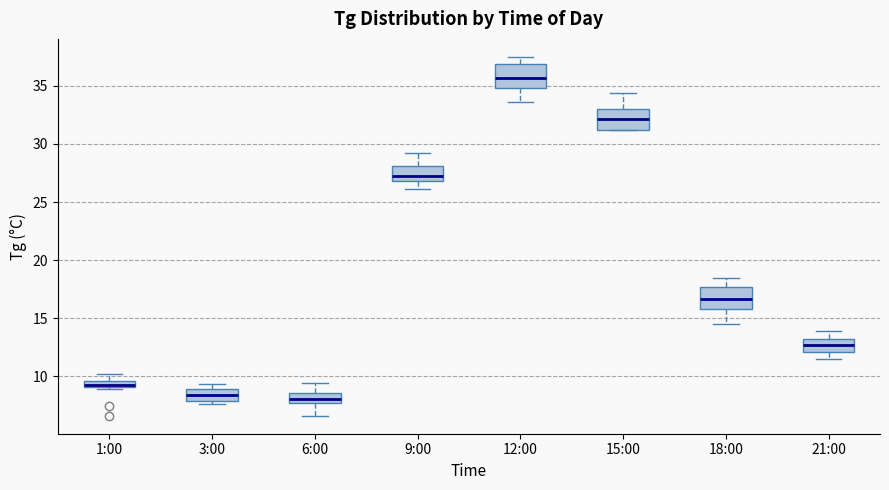

Where is the lower edge of the box for 9:00 on the y-axis? The values are not printed on the chart, so give them approximately, as read against the axis.

27.0